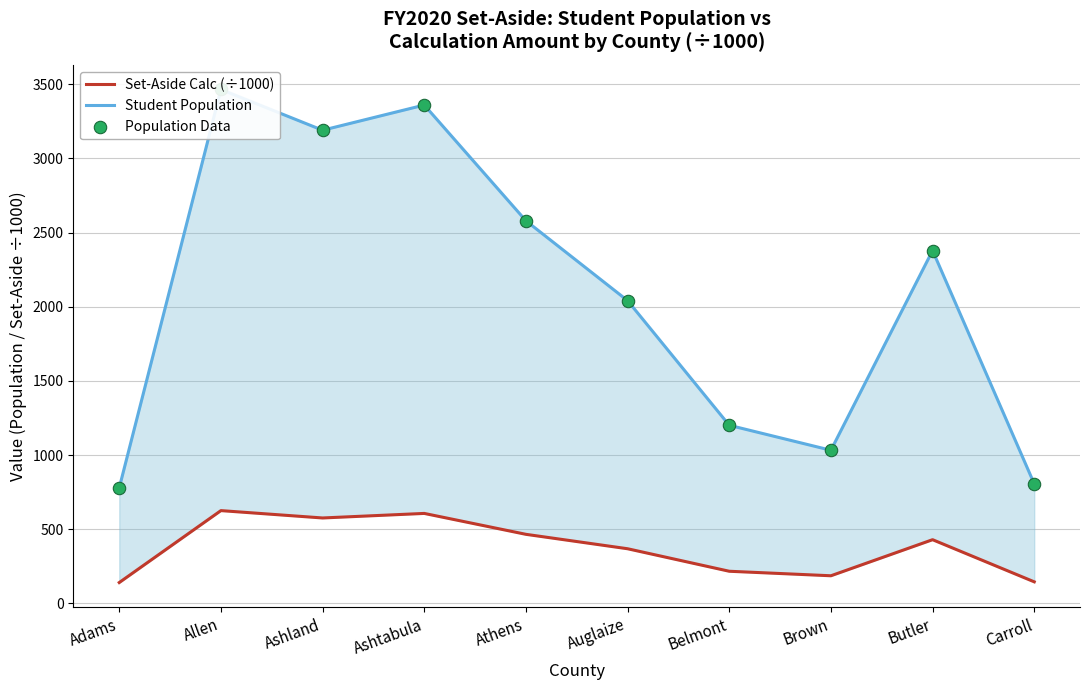

At how many categories does at least one series exceed 2247?

5